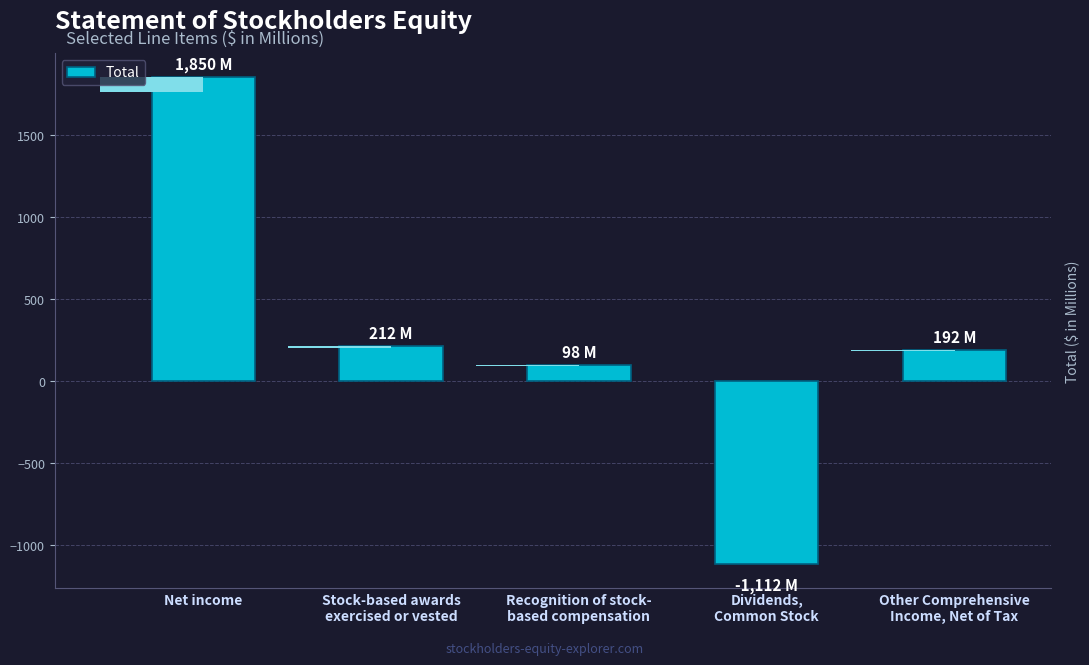

At which label does the data first exceed 192?

Net income